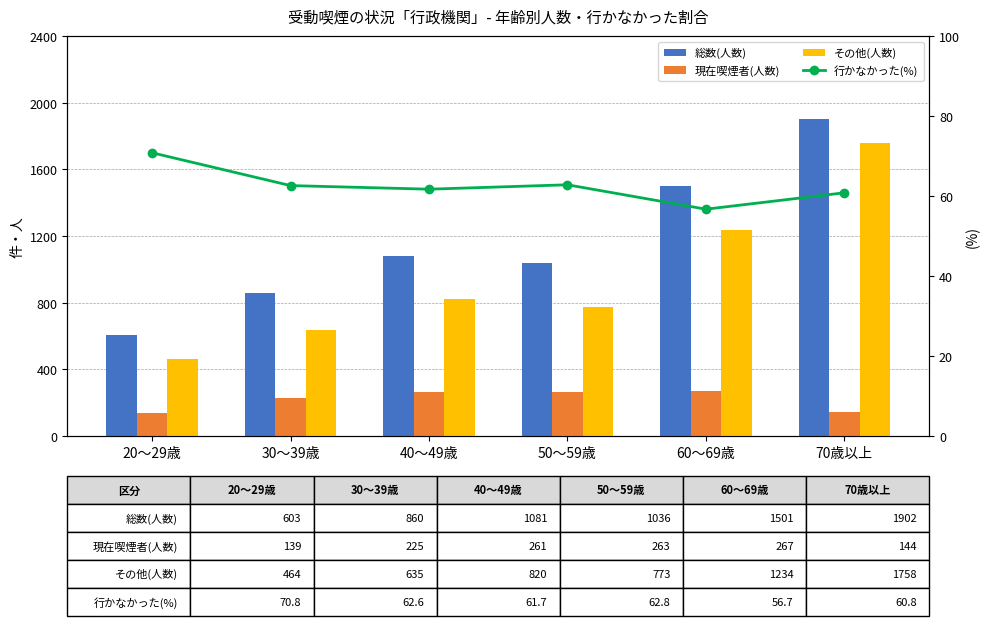

What is the sum of all 現在喫煙者(人数) values?

1299.0